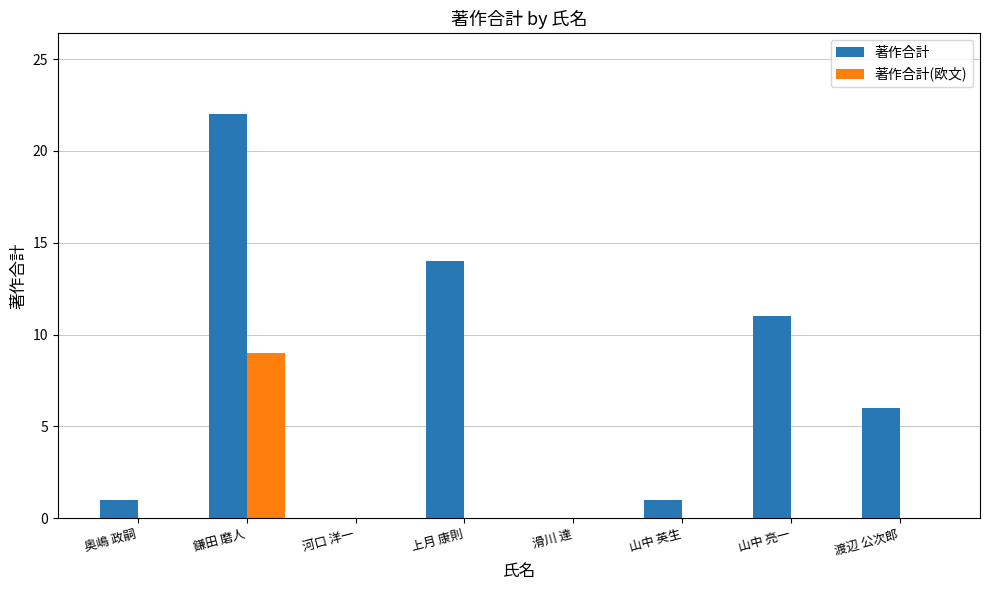

Count the 著作合計(欧文) values in the range 0 to 1.

7